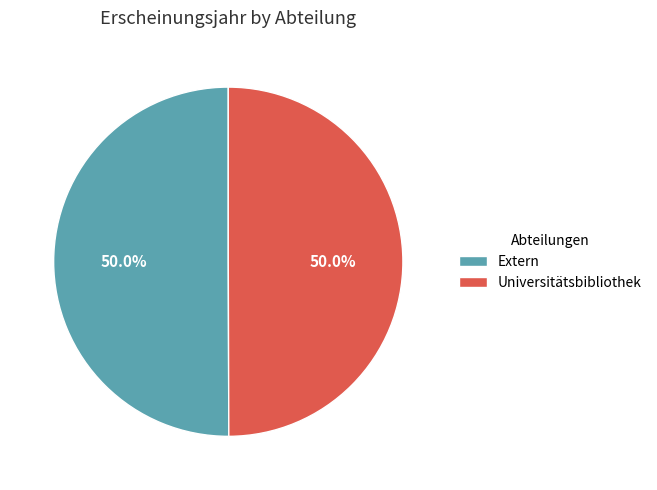

What percentage do Universitätsbibliothek and Extern together represent?

100.0%